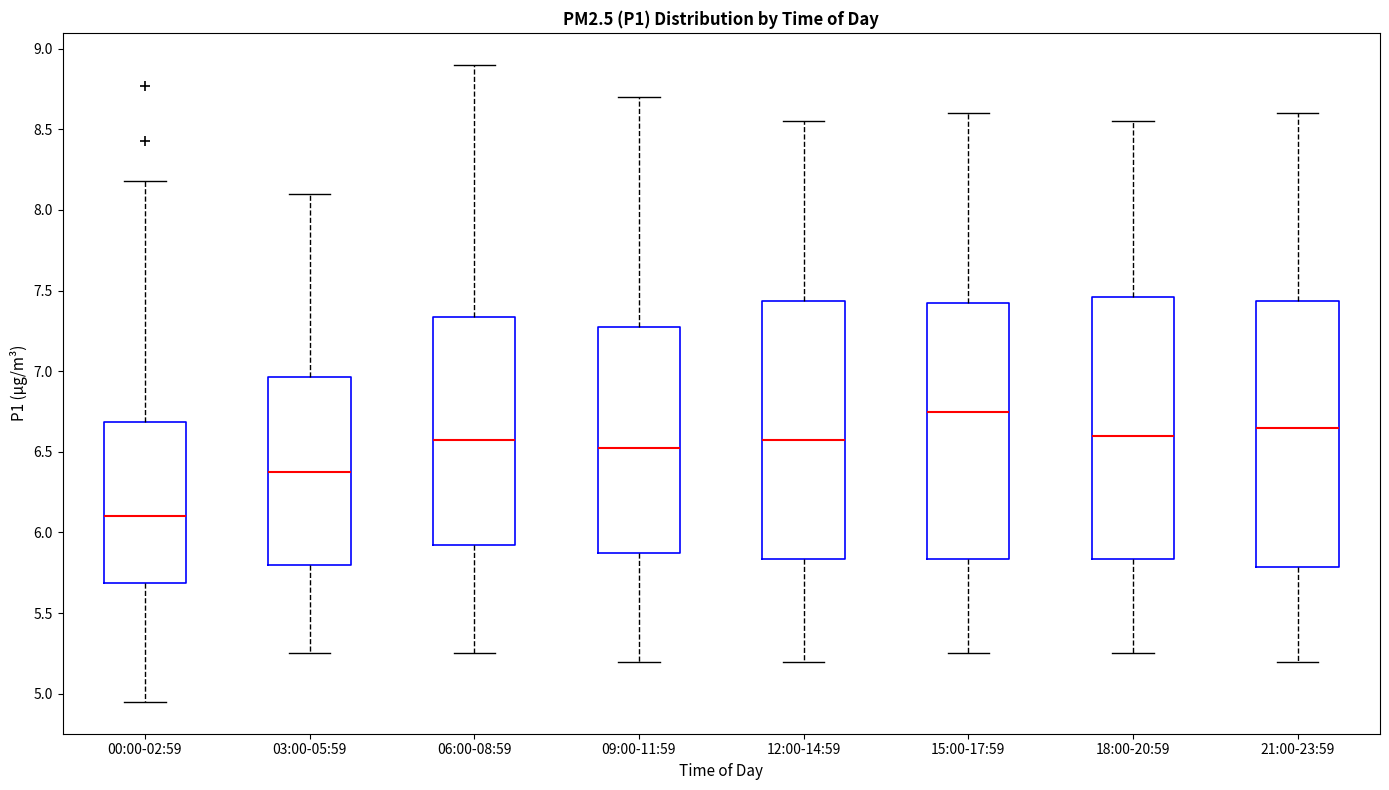

Where does the upper whisker of the box for 06:00-08:59 end on the y-axis? The values are not printed on the chart, so give them approximately, as read against the axis.

8.90